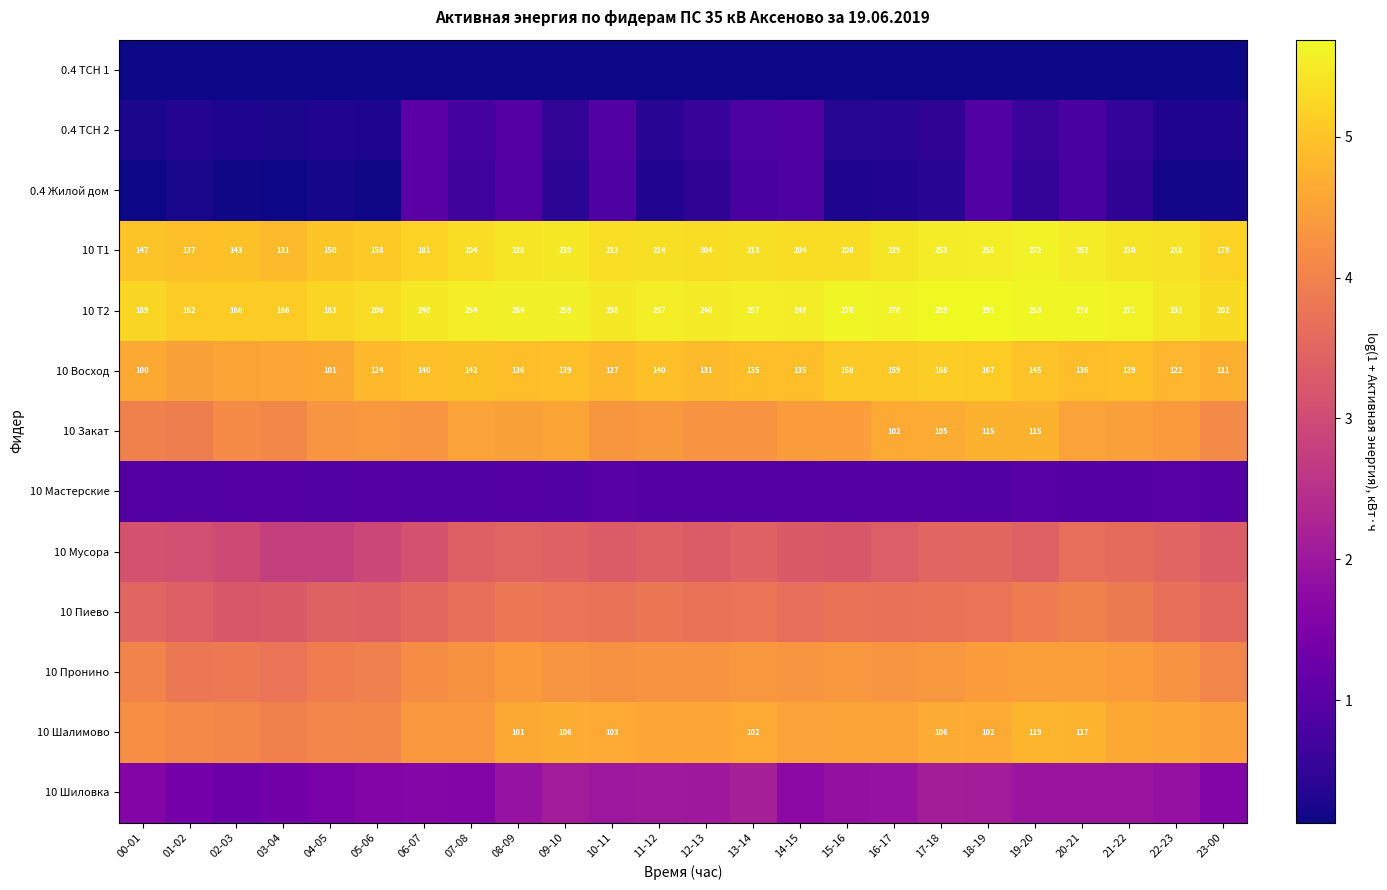

What is the difference between the highest and lowest values at 19-20?

5.5